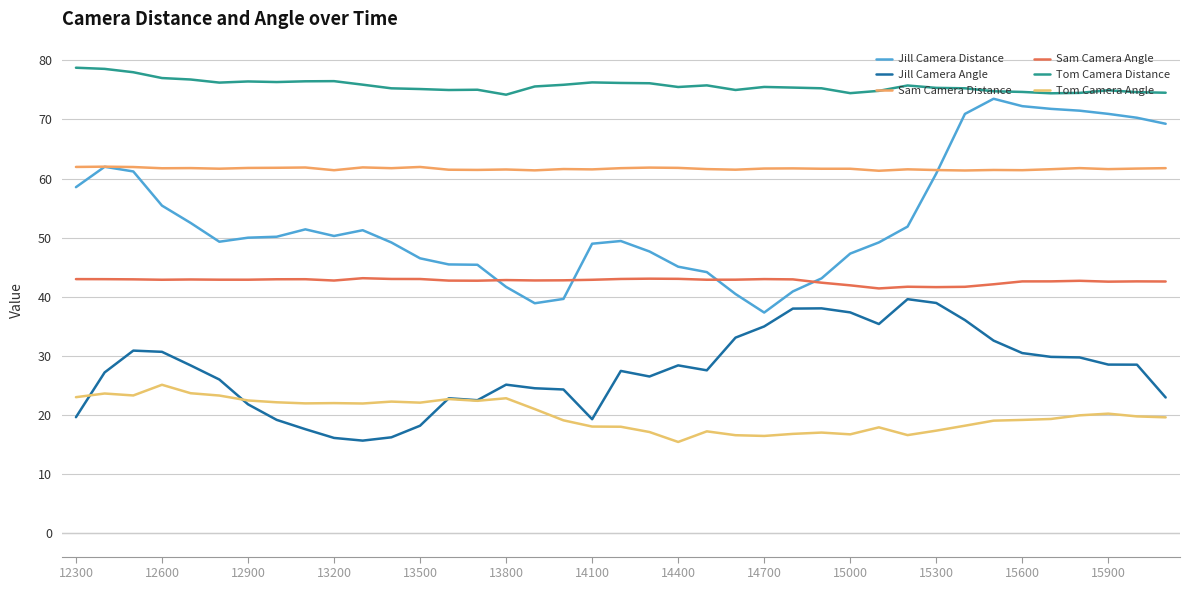

Does the chart have visible grid lines?

Yes